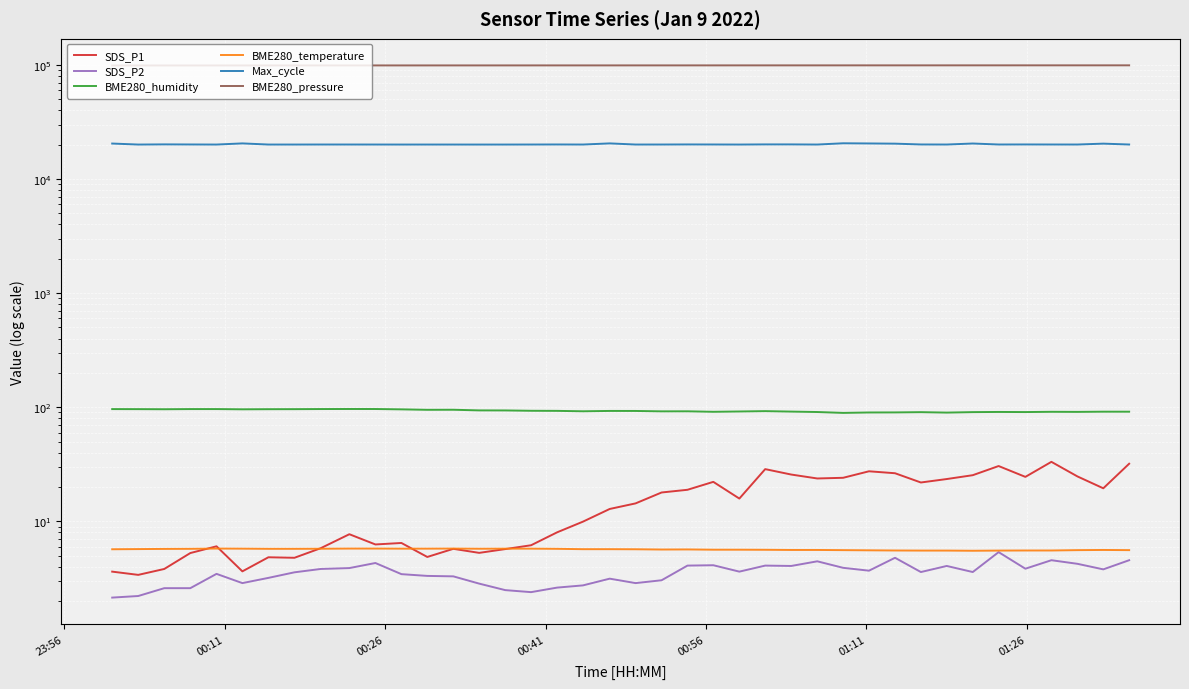

Is this an area chart (filled region under the line)?

No